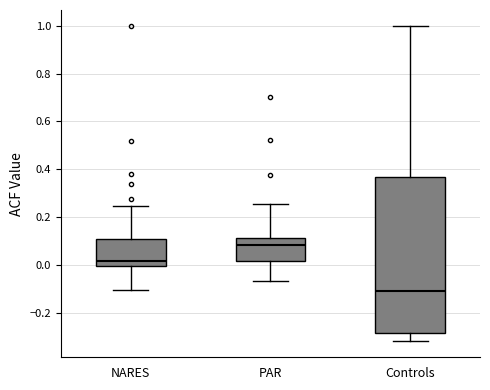

Reading left to right, transcribe this box plot: for each box, give where its median line is, the range the box spans, and where its two whiskers end, as read against the y-axis. The values are not printed on the chart, so give them approximately, as read against the axis.

NARES: median 0.02, box 0.00 to 0.10, whiskers -0.10 to 0.24
PAR: median 0.08, box 0.02 to 0.12, whiskers -0.06 to 0.26
Controls: median -0.10, box -0.28 to 0.36, whiskers -0.32 to 1.00